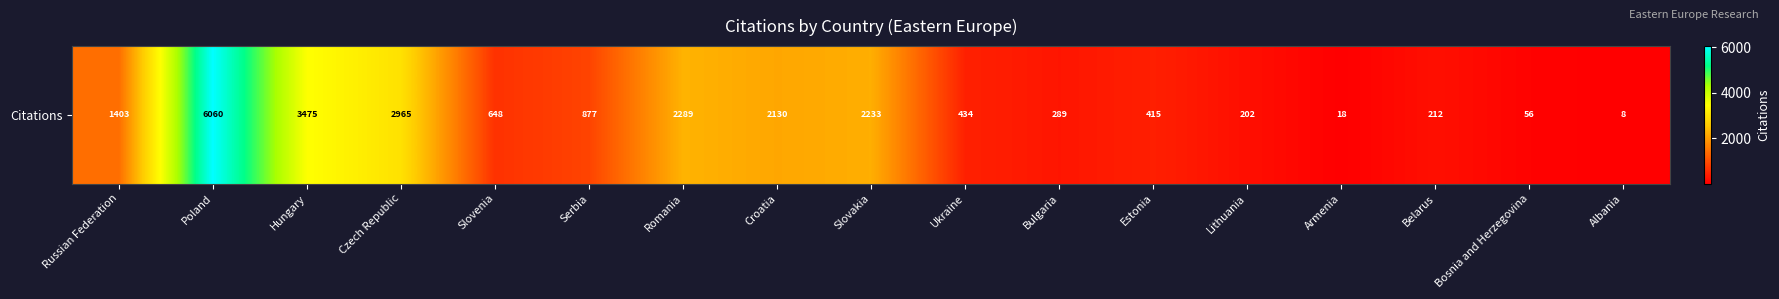

How many data points are less than 648?

8